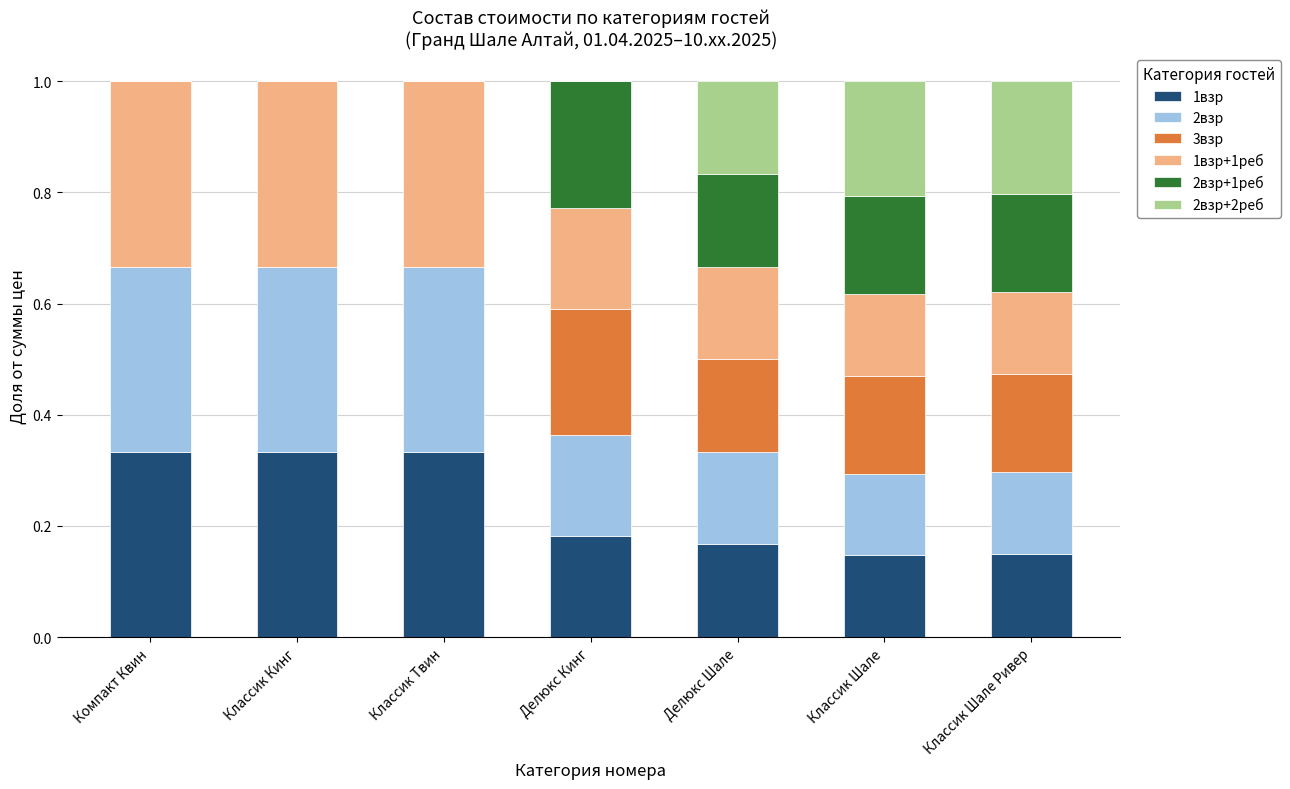

Count the 1взр values in the range 0 to 1.

7